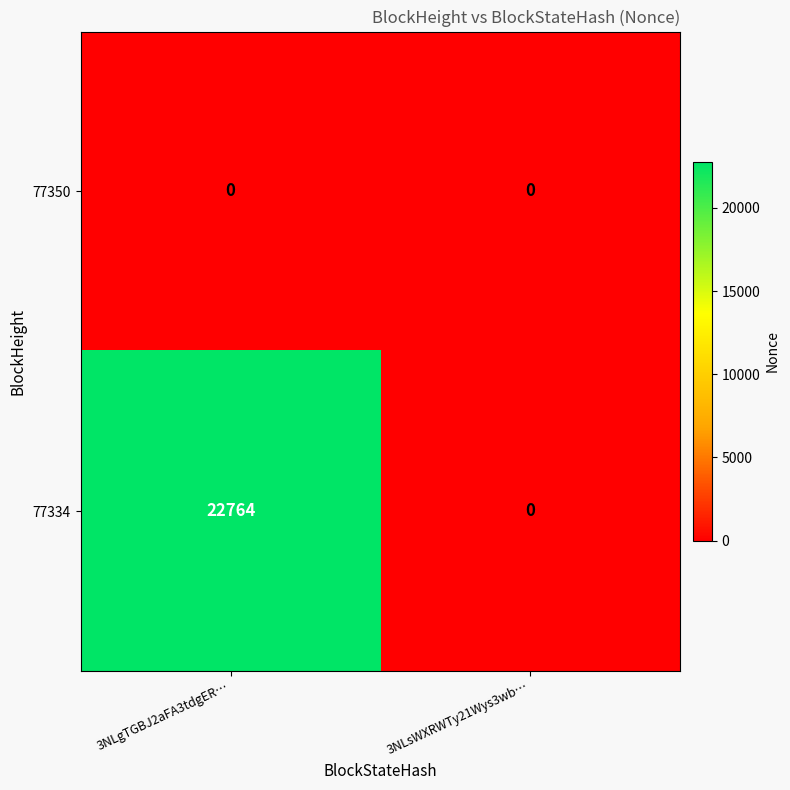

The 77334 series shows 22764 at 3NLgTGBJ2aFA3tdgER…. True or false?

True